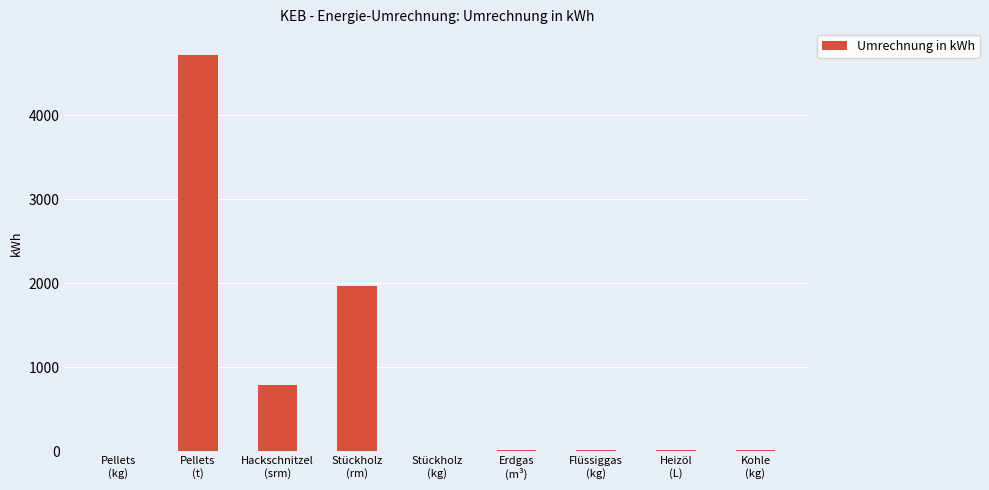

What is the sum of the values at Flüssiggas
(kg) and Pellets
(kg)?

17.5